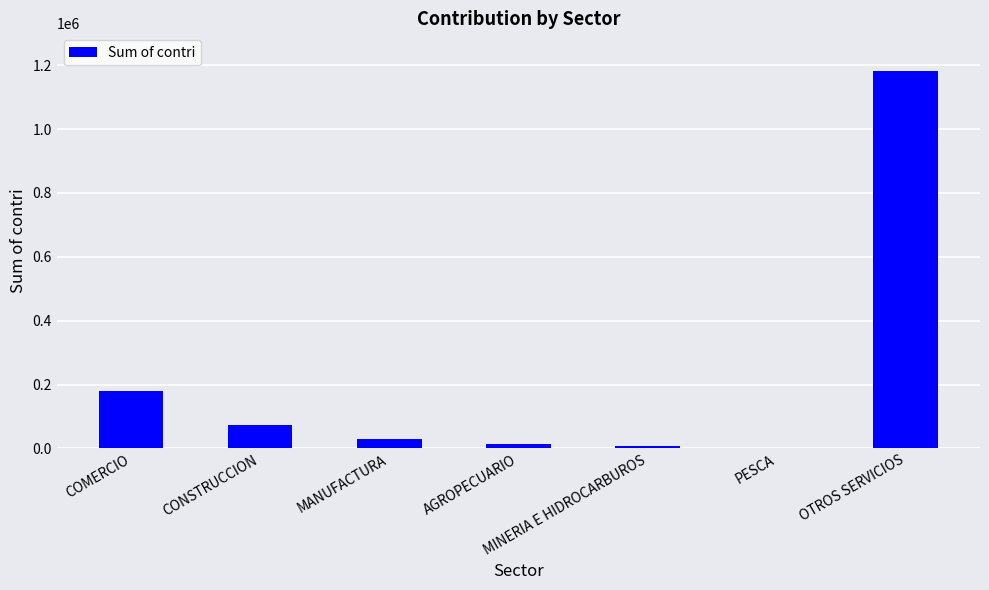

Does the chart contain stacked bars?

No